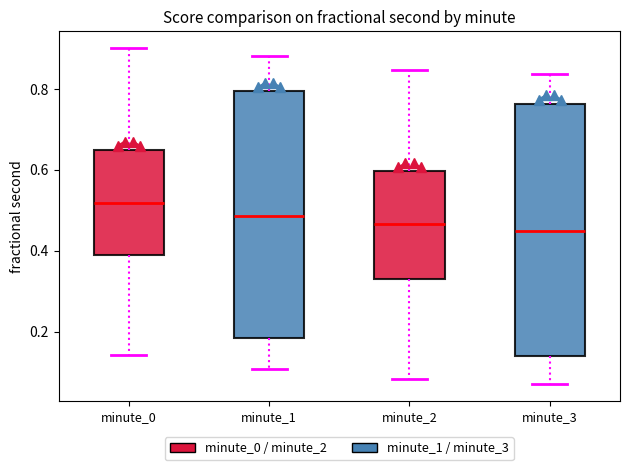

Where does the upper whisker of the box for minute_1 end on the y-axis? The values are not printed on the chart, so give them approximately, as read against the axis.

0.88